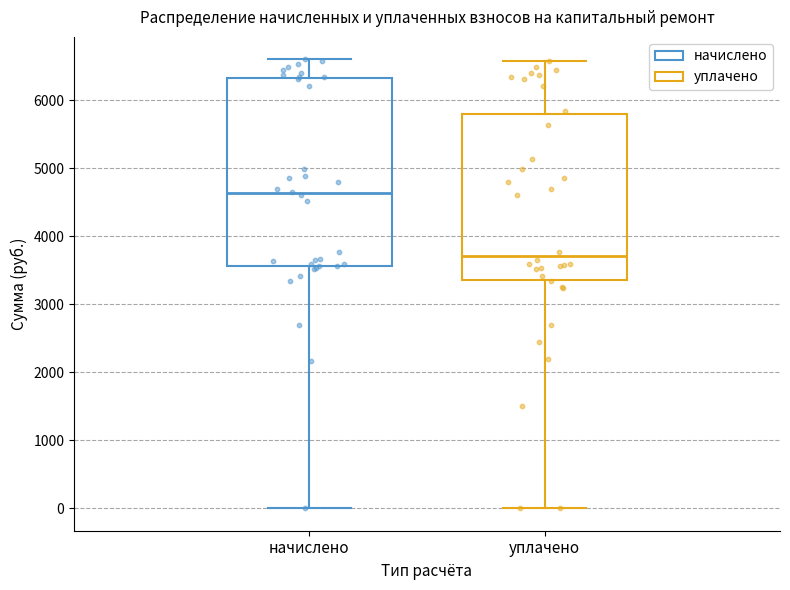

Which box has the lowest median line?

уплачено